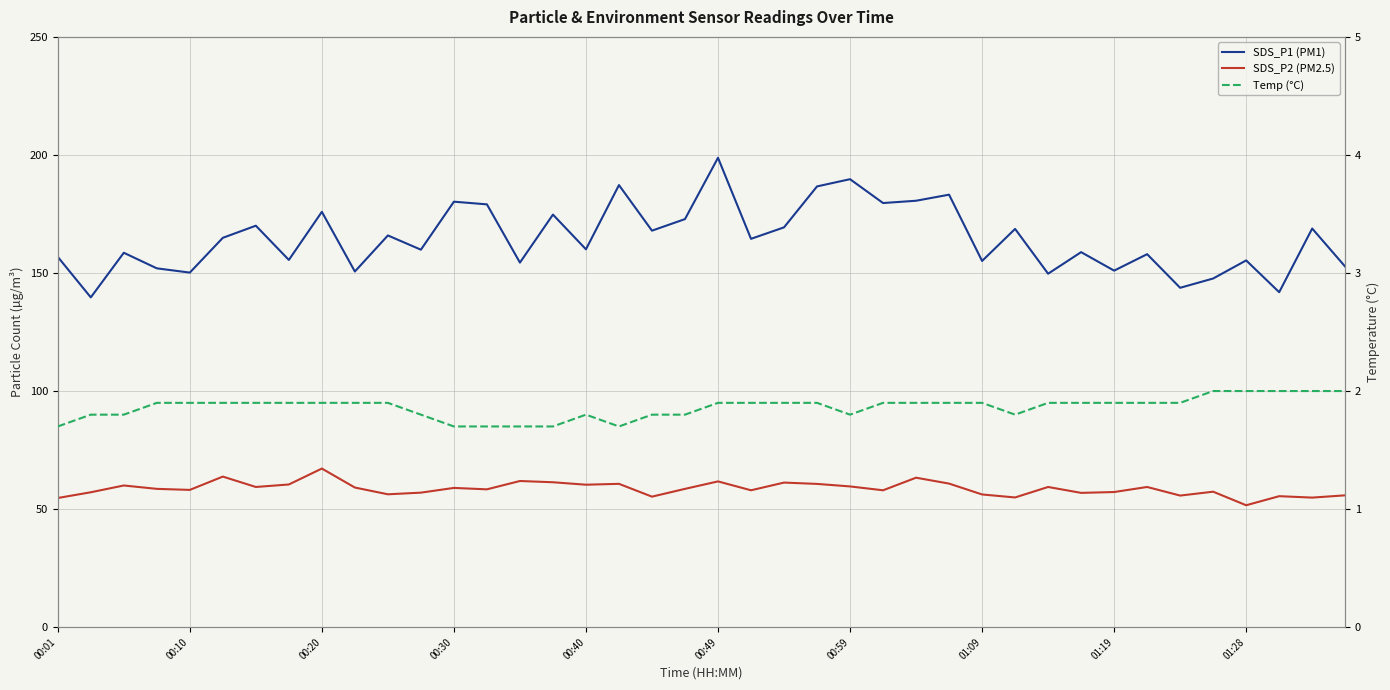

What is the spread (max minus min) of values at 00:01?

155.1